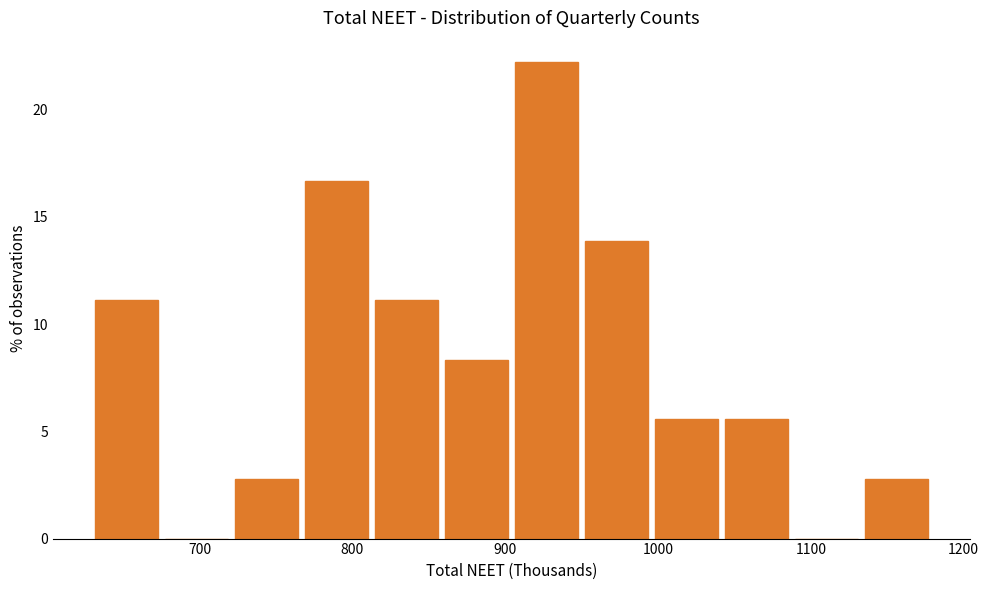

Reading left to right, list every bar in this chart as the range it spans on the x-axis followed by its height. Neither the bar edges nor the heights are printed on the chart, so give them approximately, as read against the axes.

630 to 670: 11.0
670 to 720: 0
720 to 770: 3.0
770 to 810: 16.5
810 to 860: 11.0
860 to 900: 8.5
900 to 950: 22.0
950 to 1000: 14.0
1000 to 1040: 5.5
1040 to 1090: 5.5
1090 to 1130: 0
1130 to 1180: 3.0